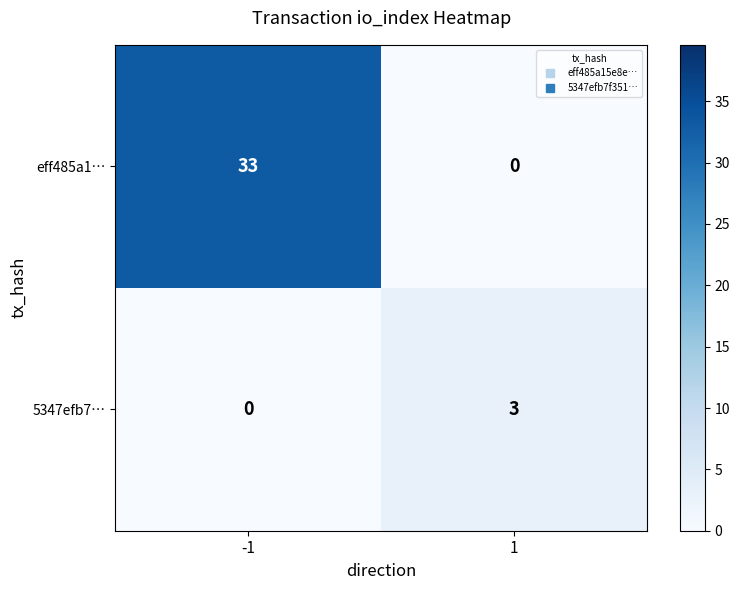

Which series has the largest range (max minus min)?

eff485a1…